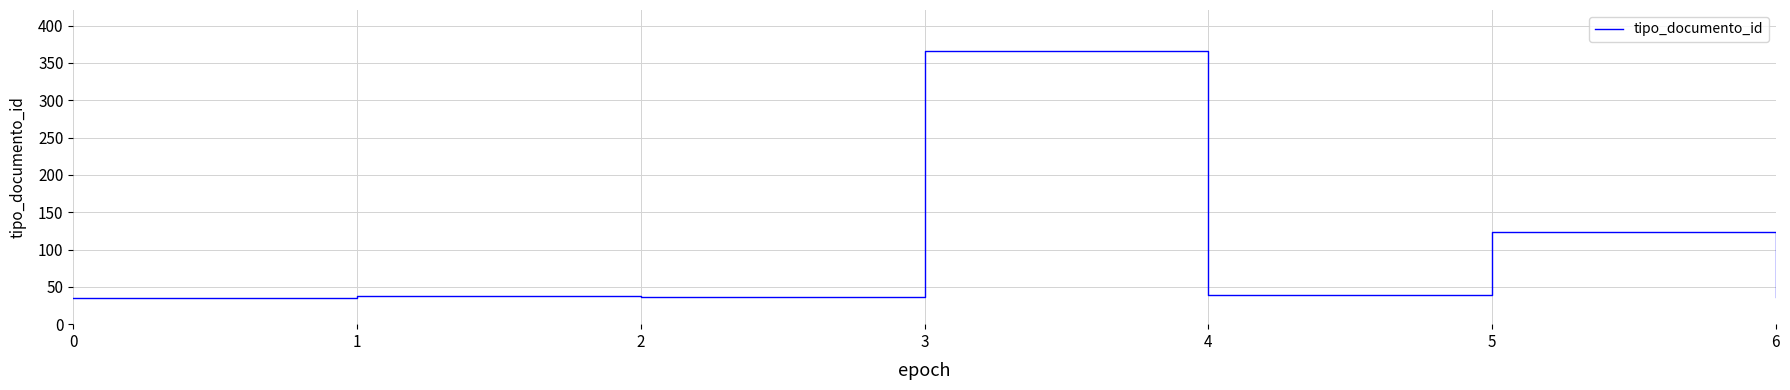

What is the greatest value displayed?

366